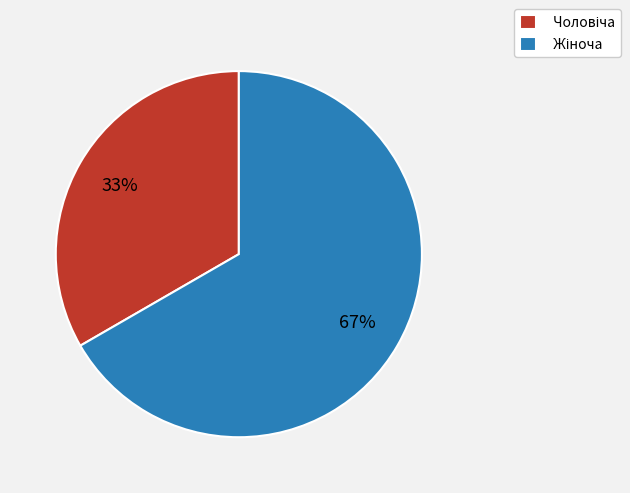

To the nearest percent, what is the average slice percentage?

50%